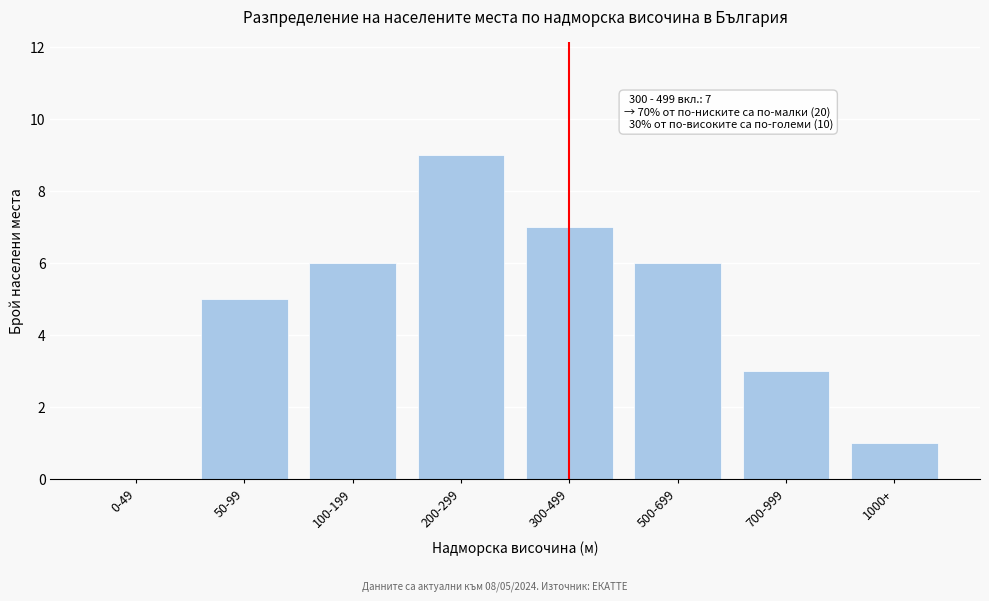

Reading left to right, extract all data points from this chart.

0-49=0	50-99=5	100-199=6	200-299=9	300-499=7	500-699=6	700-999=3	1000+=1